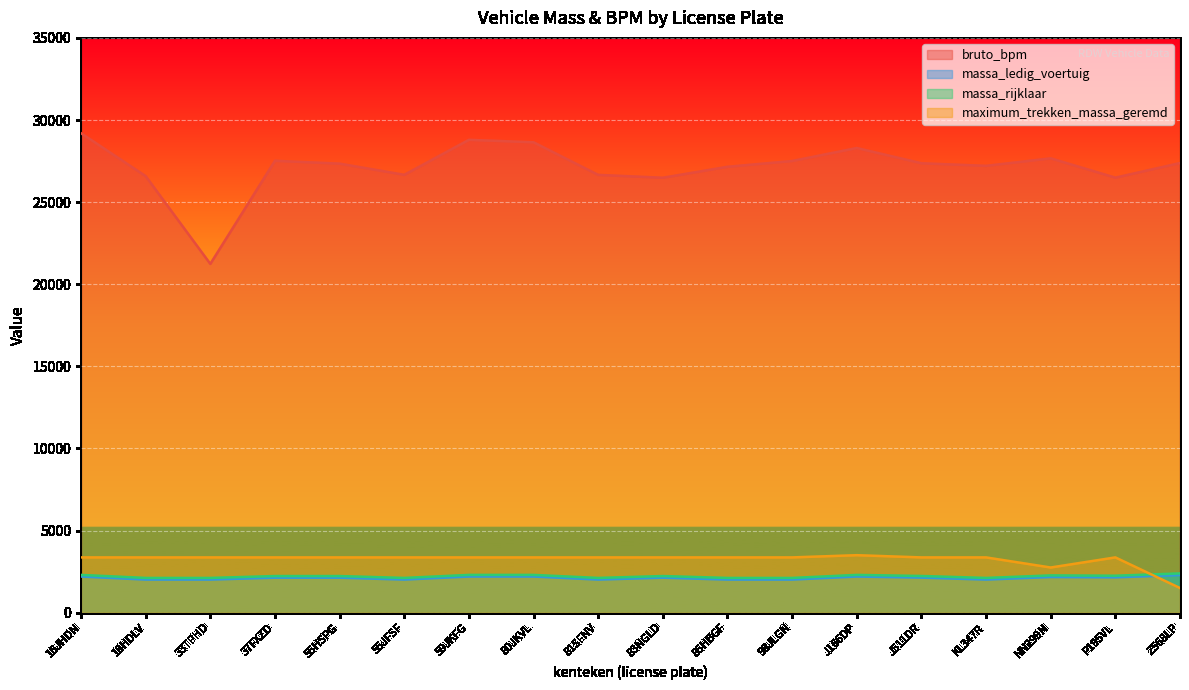

Which series has the widest spread of values?

bruto_bpm